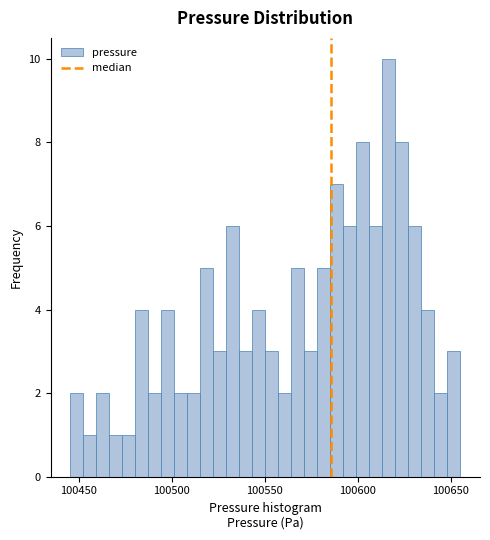

Around what value on the x-axis is the tallest bar? Give the approximate position of its centre, as read against the axis.

100615